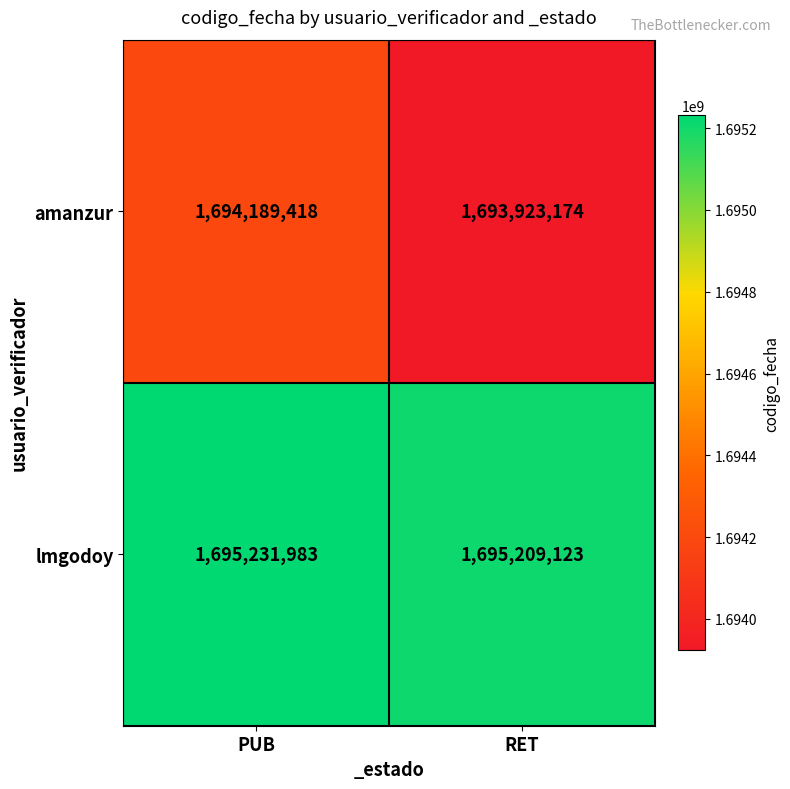

Is it true that lmgodoy equals 605877157 at RET?

False